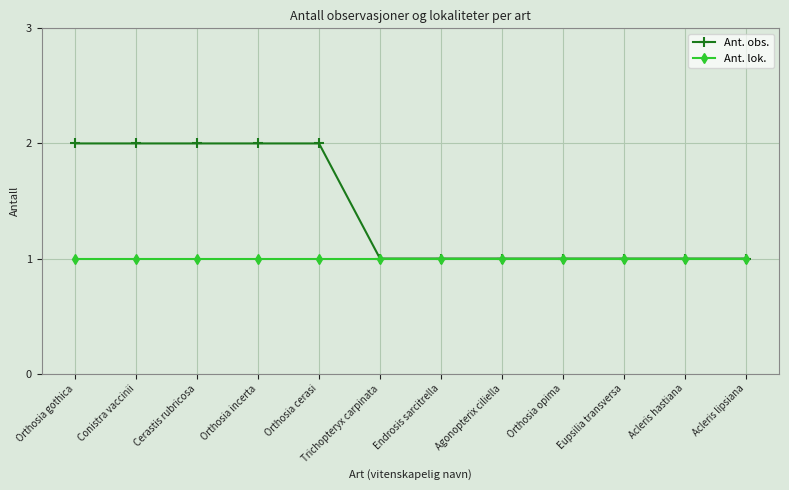

What position from the left is Endrosis sarcitrella?

7